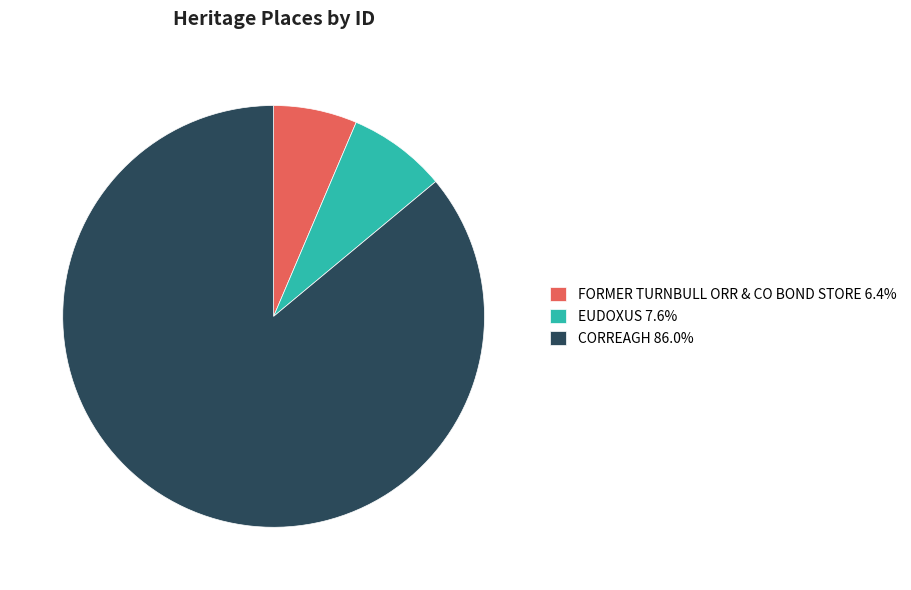

Rank the categories by value from lowest to highest.

FORMER TURNBULL ORR & CO BOND STORE, EUDOXUS, CORREAGH